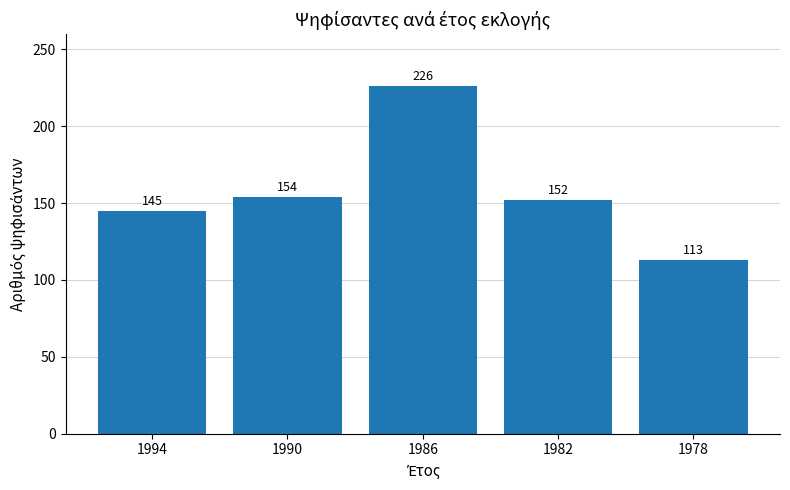

Which label corresponds to the smallest value in the chart?

1978